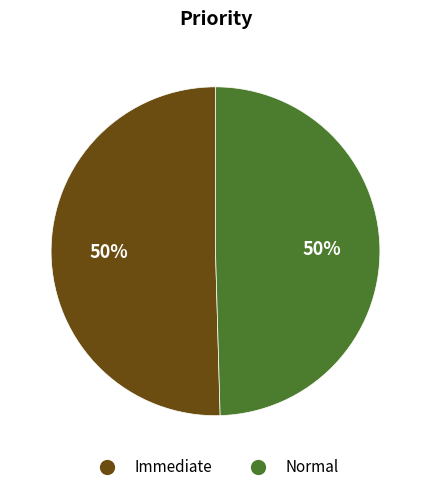

To the nearest percent, what percentage of the pie is Normal?

50%